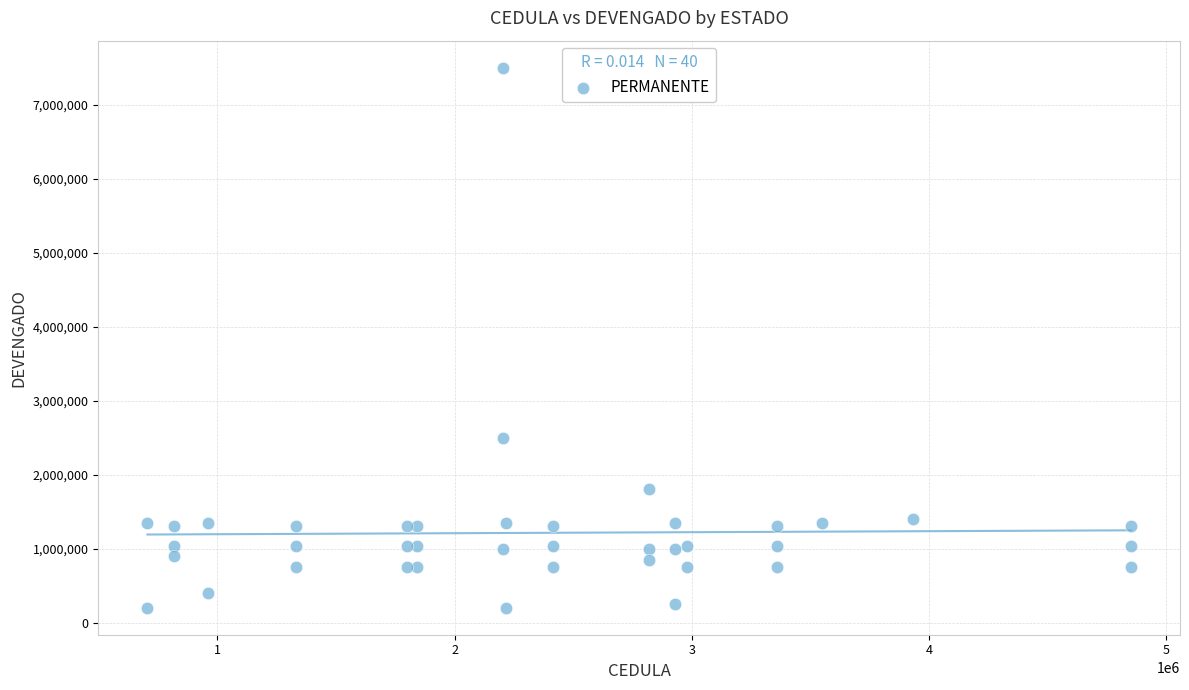

What Y value in the scatter plot is closest to 3850000?

2500000